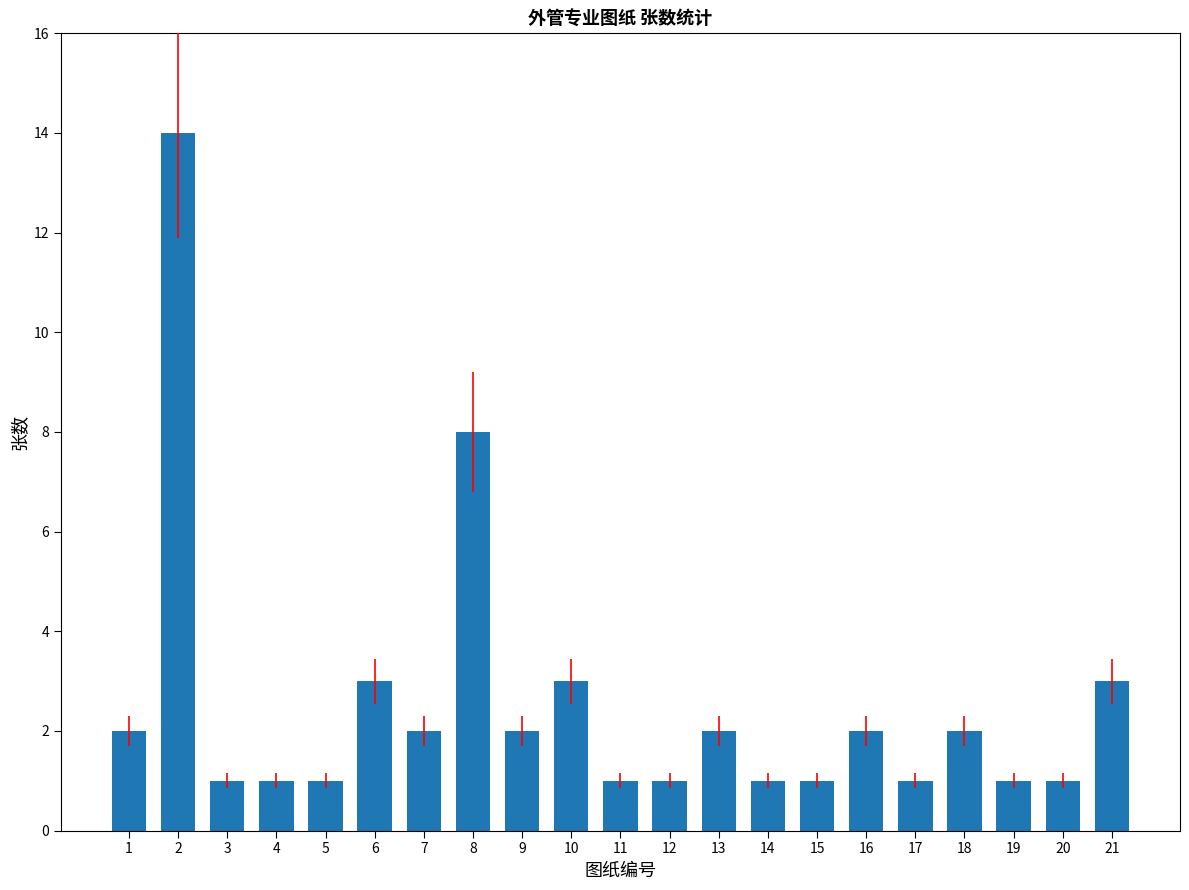

What is the maximum value shown in the chart?

14